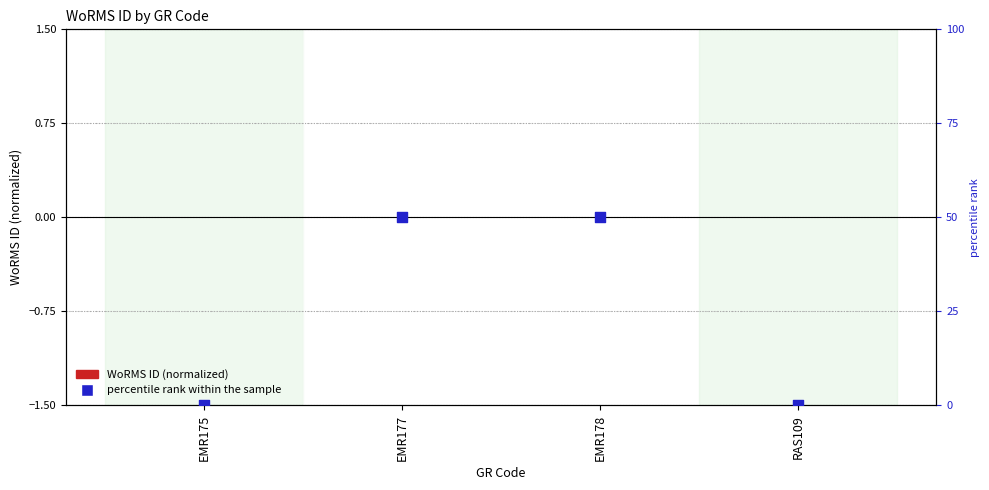

Which series has the largest Y range (max minus min)?

percentile rank within the sample